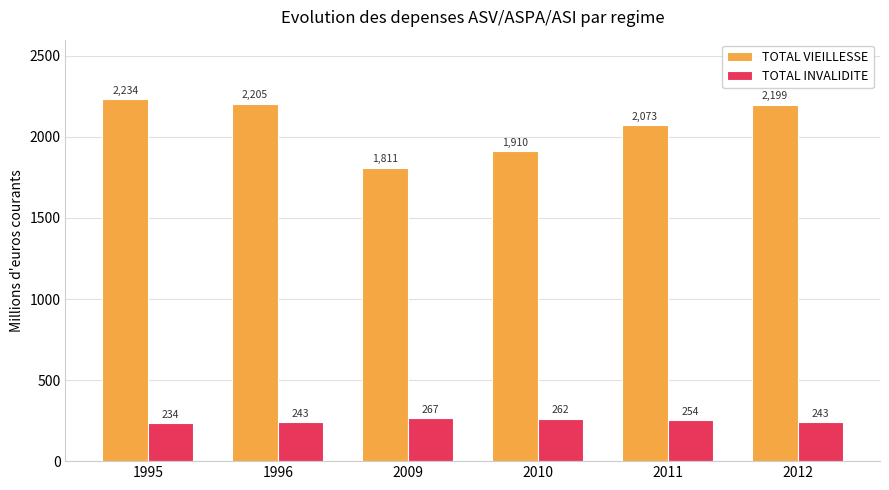

What is the difference between the second highest and minimum values in the TOTAL INVALIDITE series?

27.9